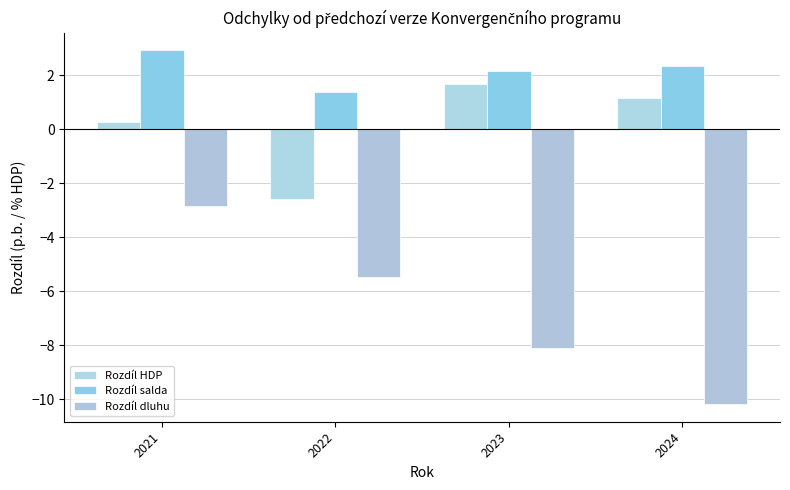

Does the chart contain stacked bars?

No